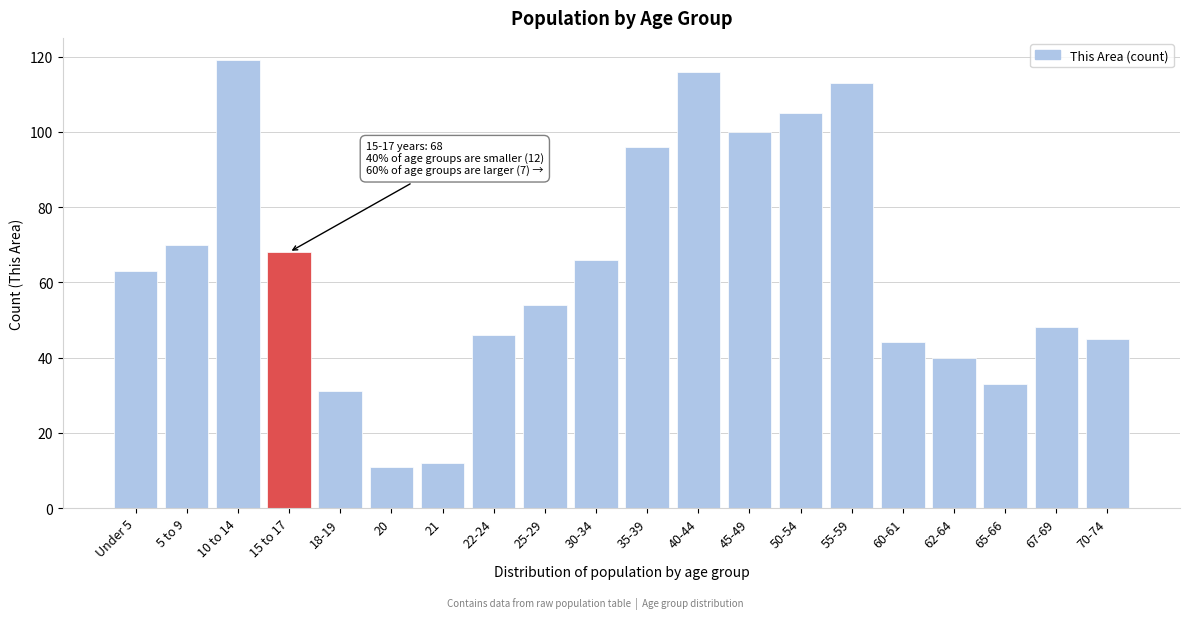

Reading right to left, what are all the values shown in this chart?

45	48	33	40	44	113	105	100	116	96	66	54	46	12	11	31	68	119	70	63